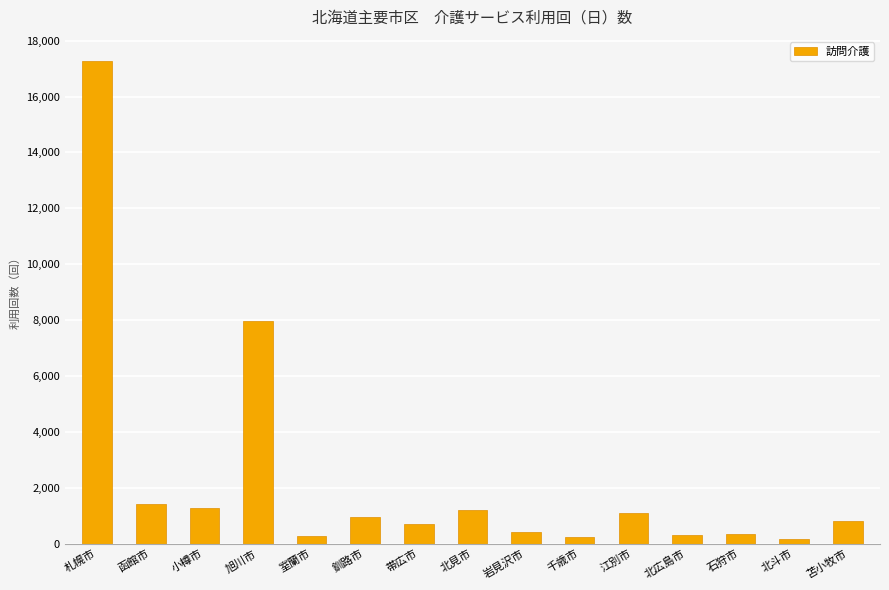

What is the difference between the second highest and minimum values?

7794